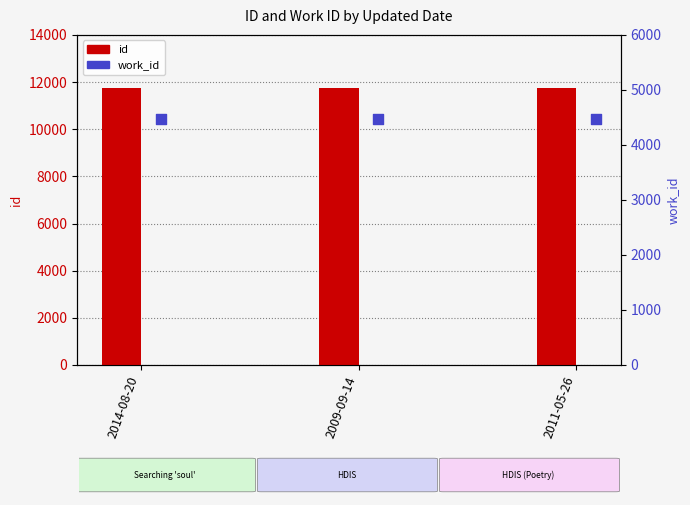

At how many categories does at least one series exceed 6553?

3